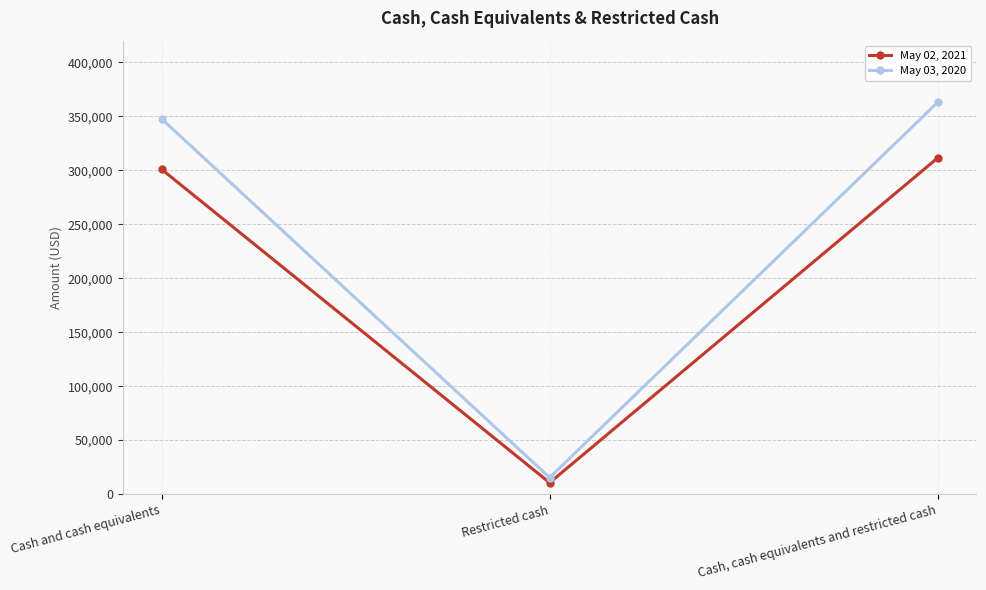

At Restricted cash, list the series in order from largest to smallest.

May 03, 2020, May 02, 2021